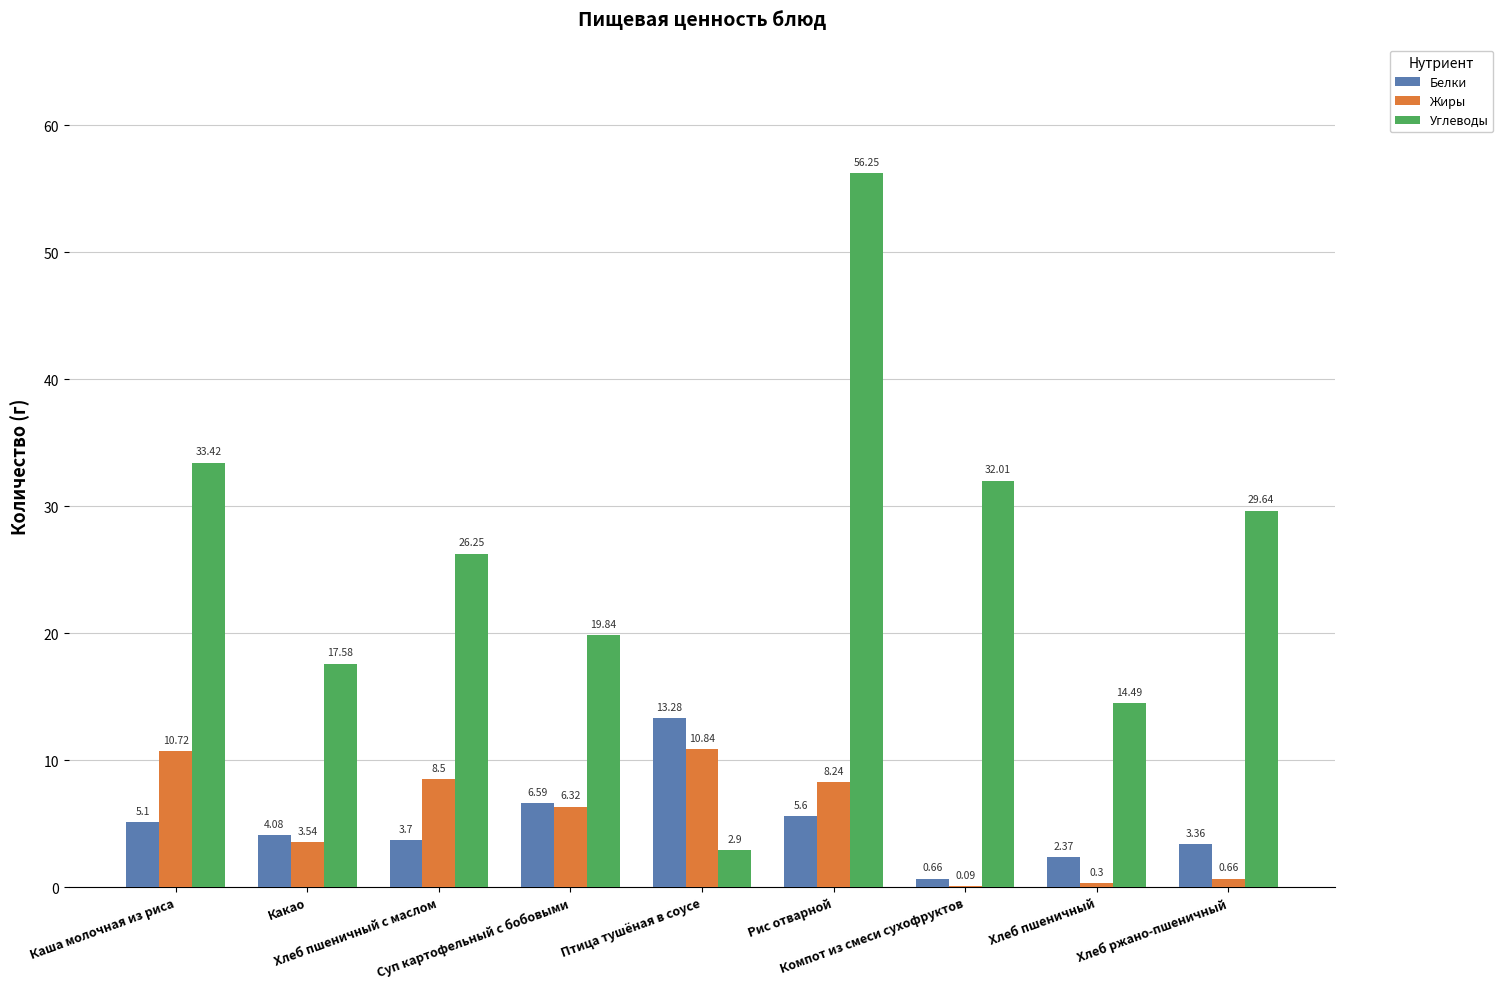

Which series has the largest total across all categories?

Углеводы